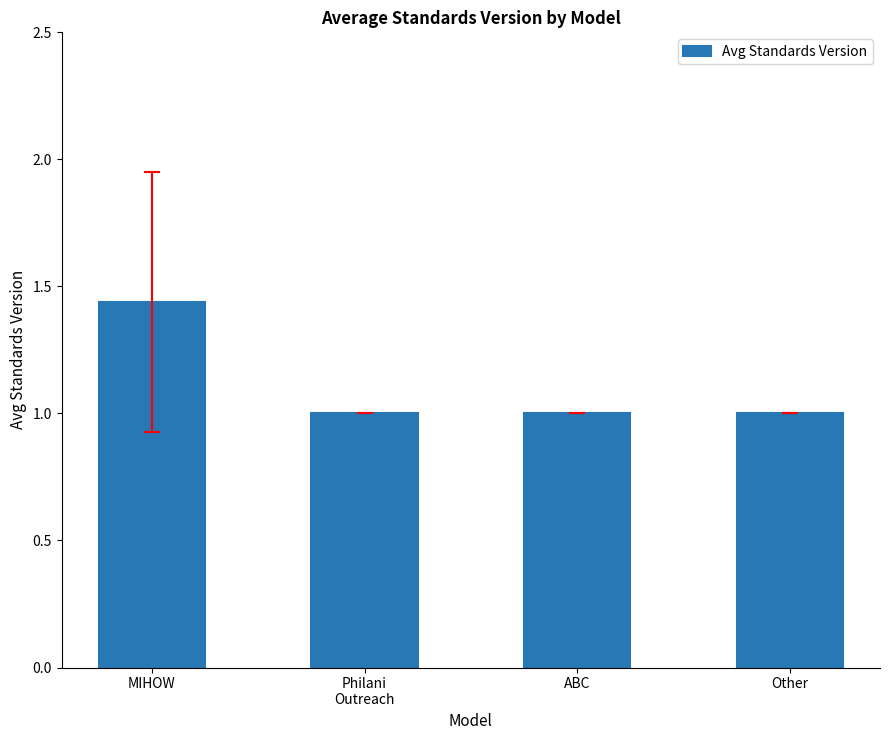

Approximately how many times larger is the value at ABC compared to Other?

1.0